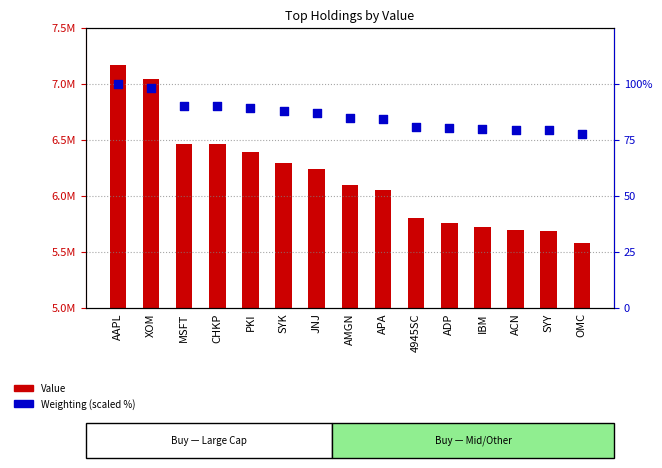

Which series reaches the maximum Y coordinate?

Value